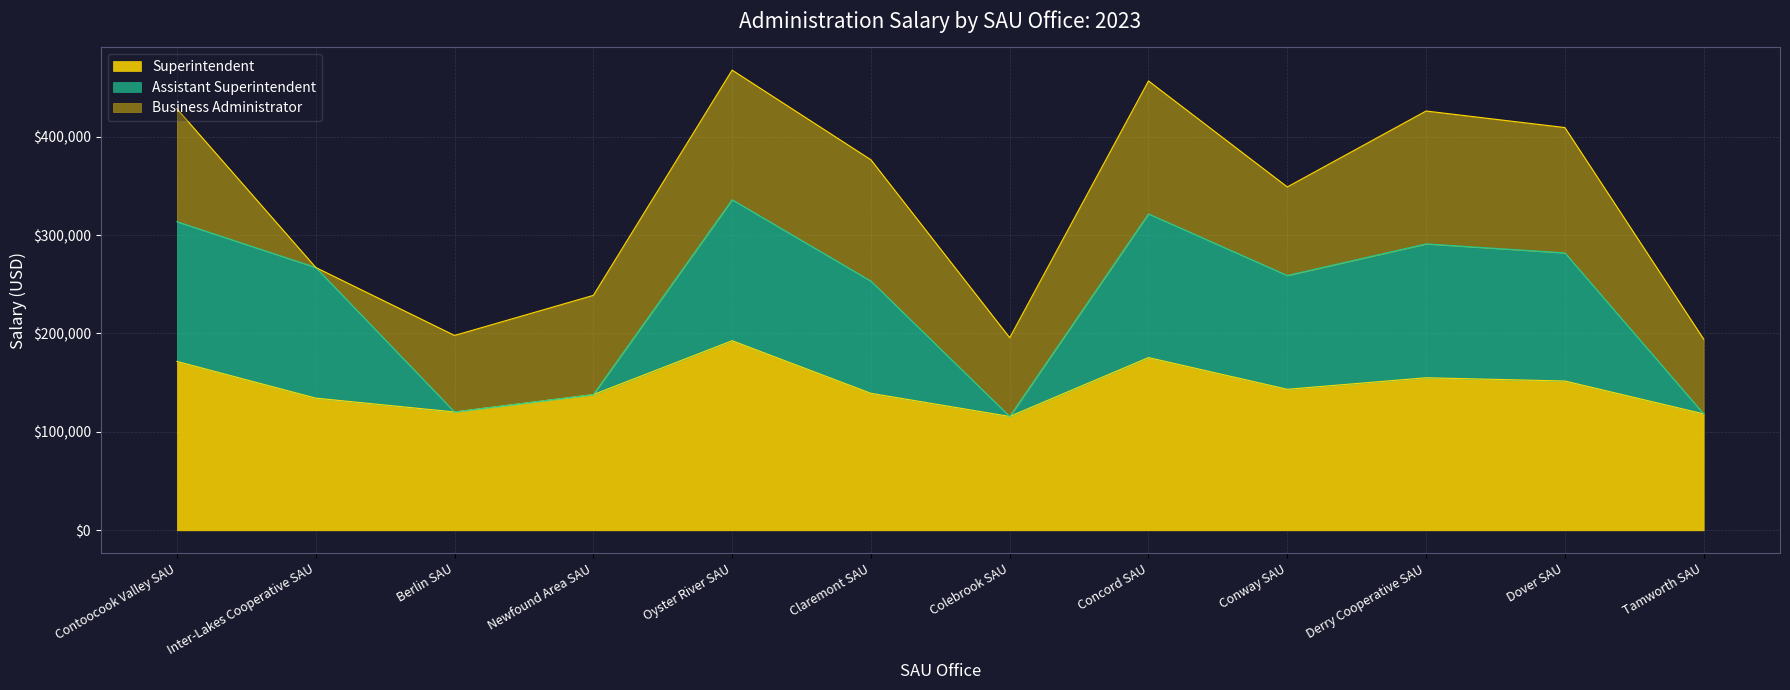

True or false: Assistant Superintendent and Superintendent intersect in this chart.

False